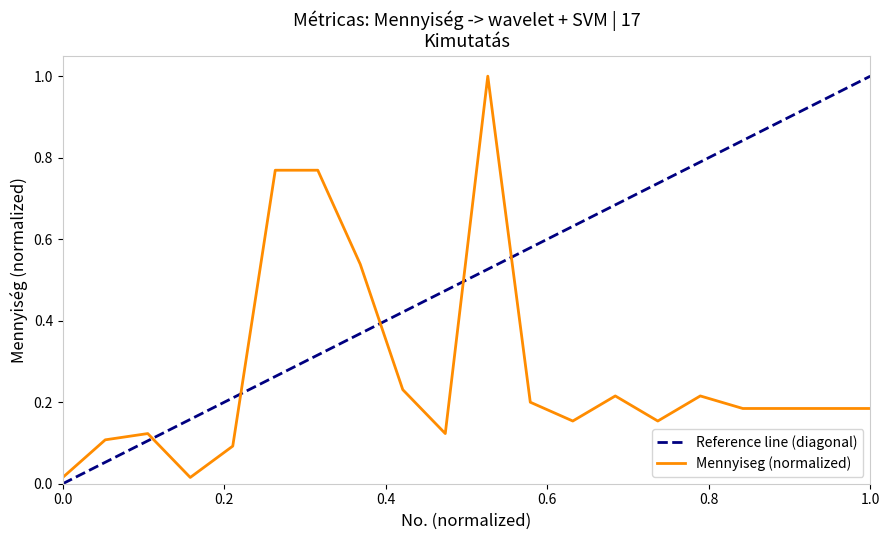

What is the maximum value for Mennyiseg (normalized)?

1.0